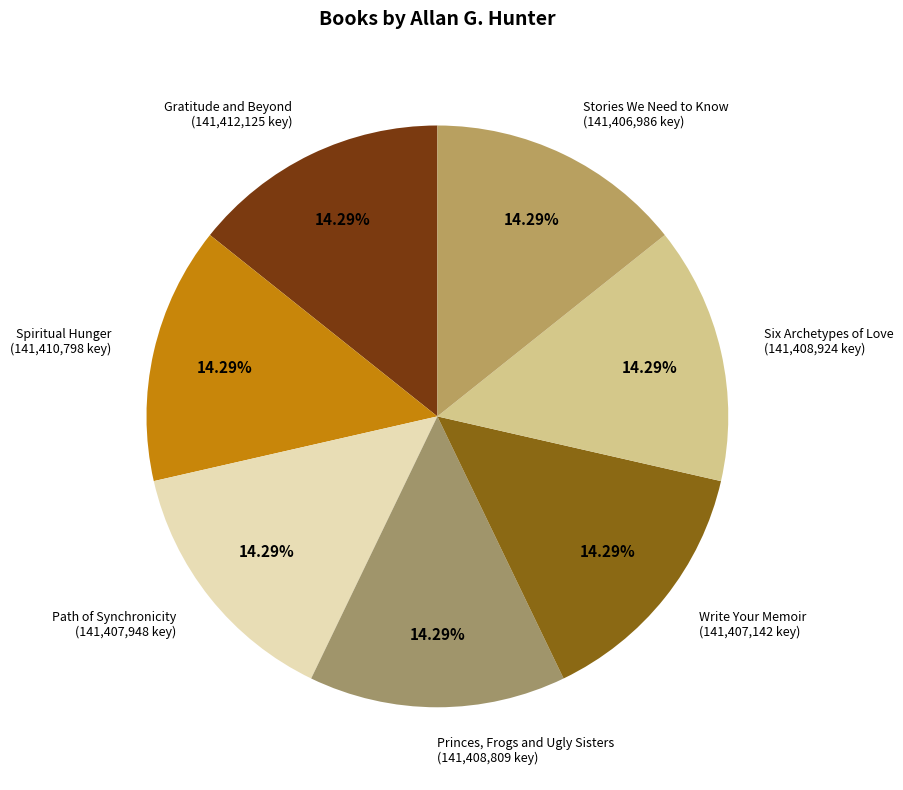

What is the largest slice in the pie chart?

1 - Gratitude and Beyond